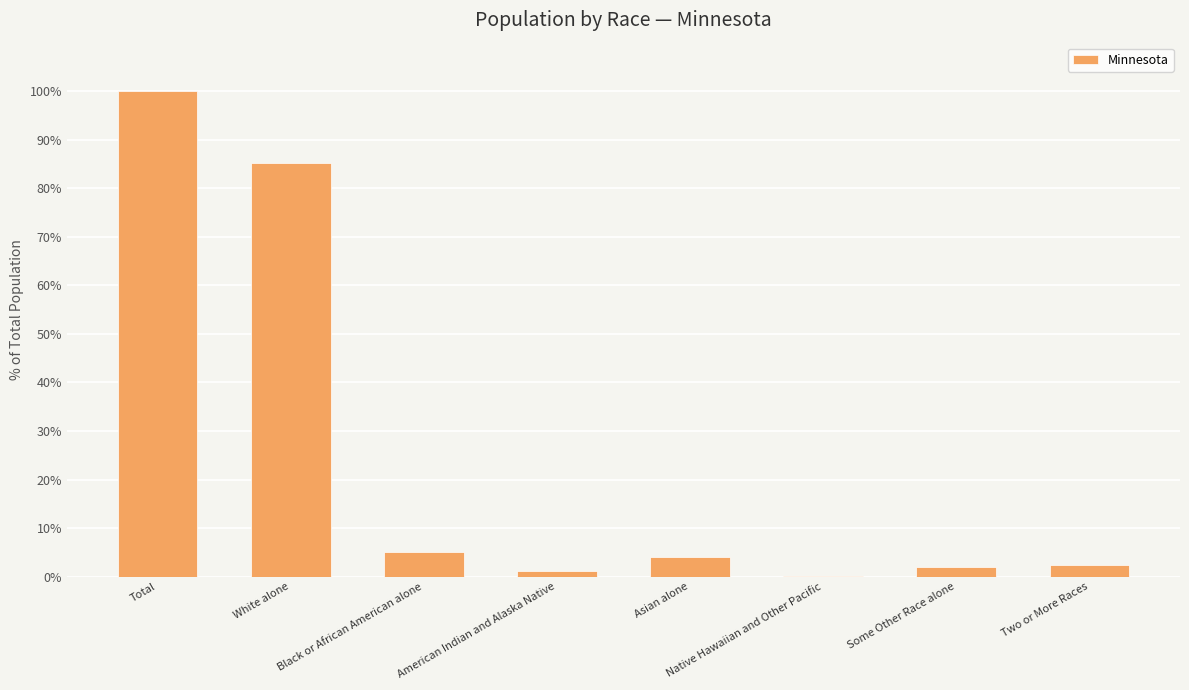

What is the greatest value displayed?

100.0